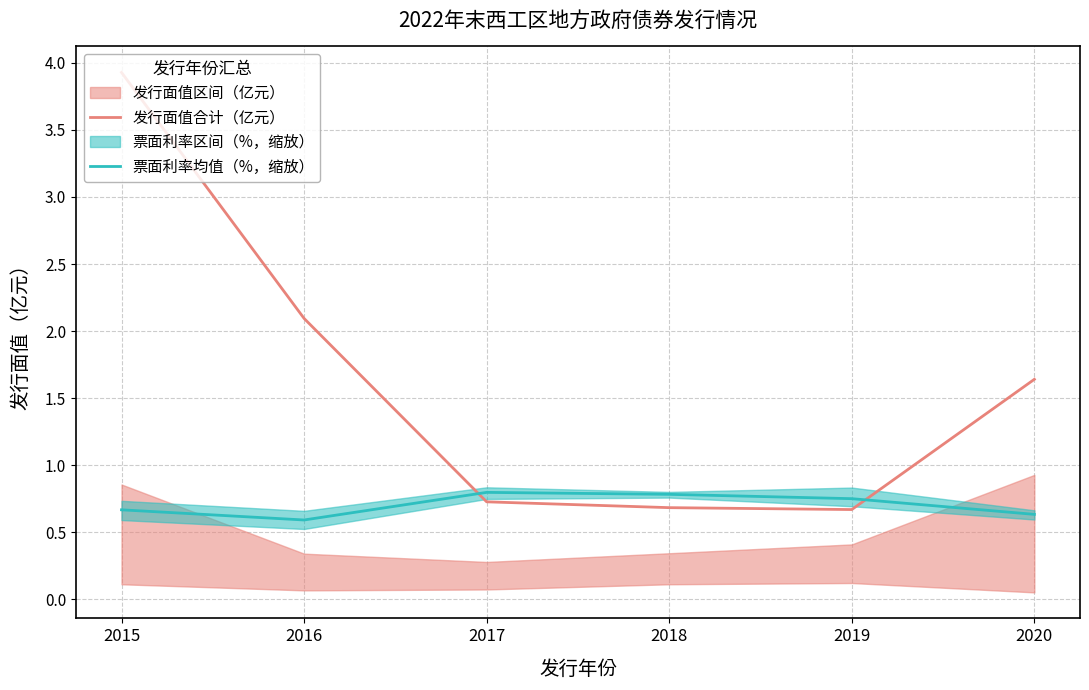

Reading right to left, what are all the values shown in this chart?

发行面值合计（亿元）: 1.6	0.7	0.7	0.7	2.1	3.9
票面利率均值（%，缩放）: 0.6	0.7	0.8	0.8	0.6	0.7